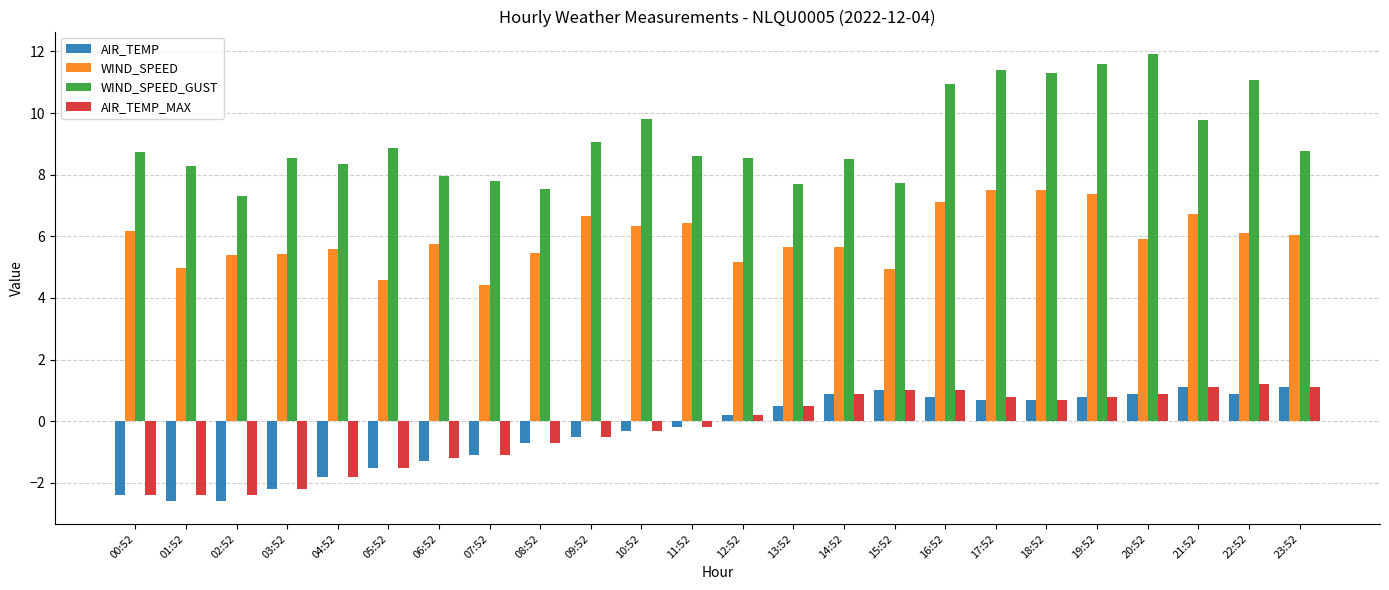

The value of AIR_TEMP_MAX at 02:52 is -2.4. True or false?

True